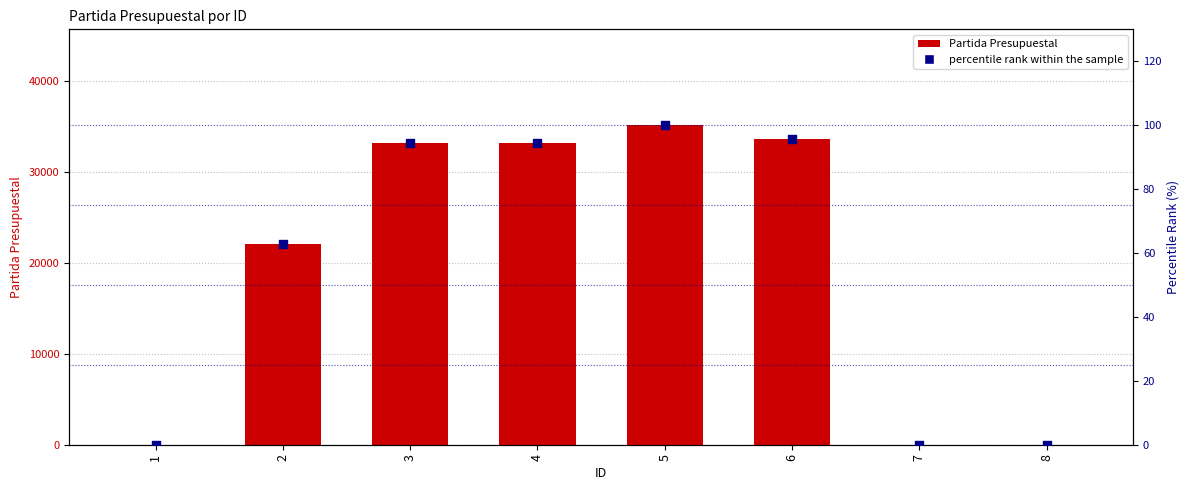

At how many categories does at least one series exceed 32843?

4